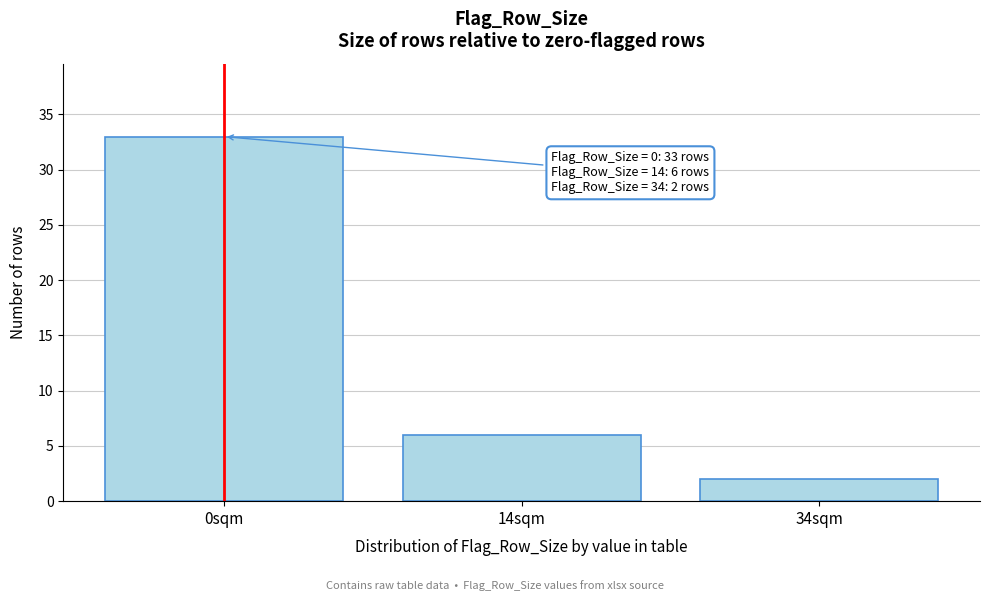

Reading right to left, list all the values displayed in this chart.

2	6	33